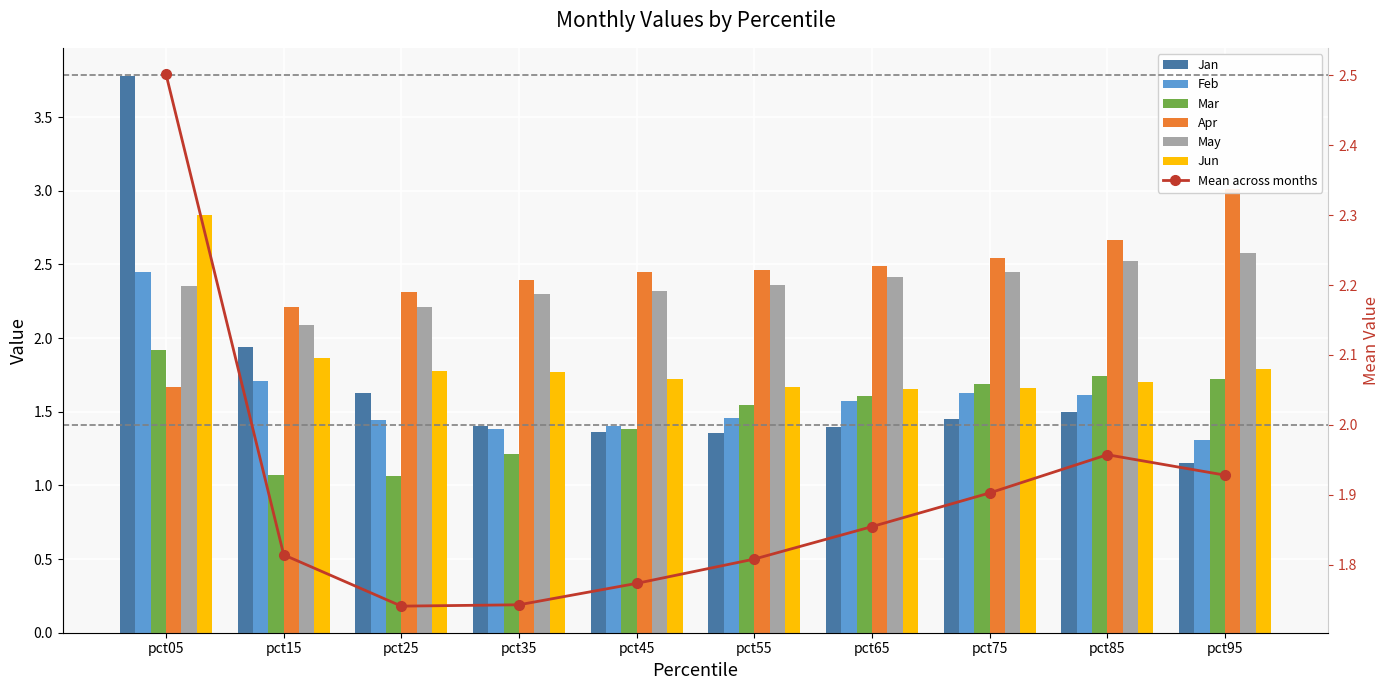

Is it true that May equals 1.1 at pct15?

False